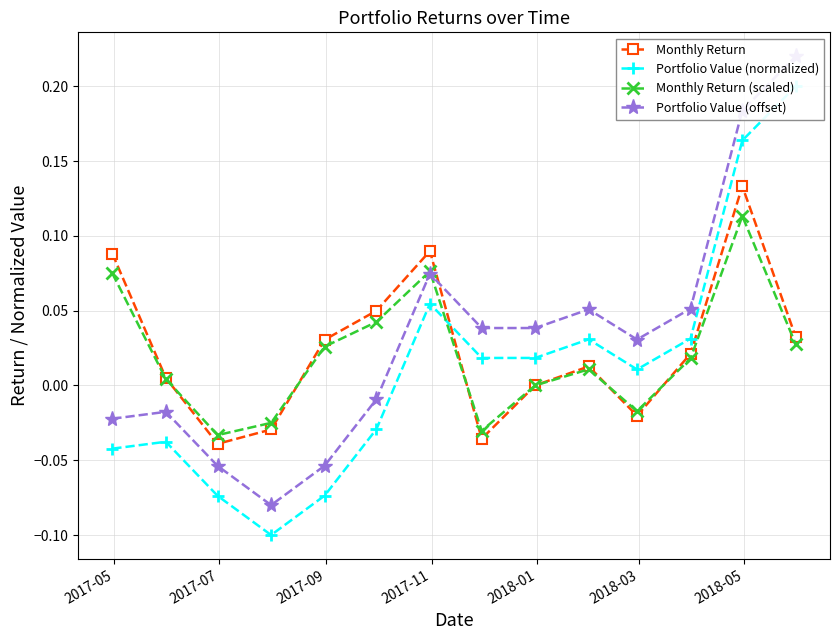

What is the minimum value shown in the chart?

-0.1